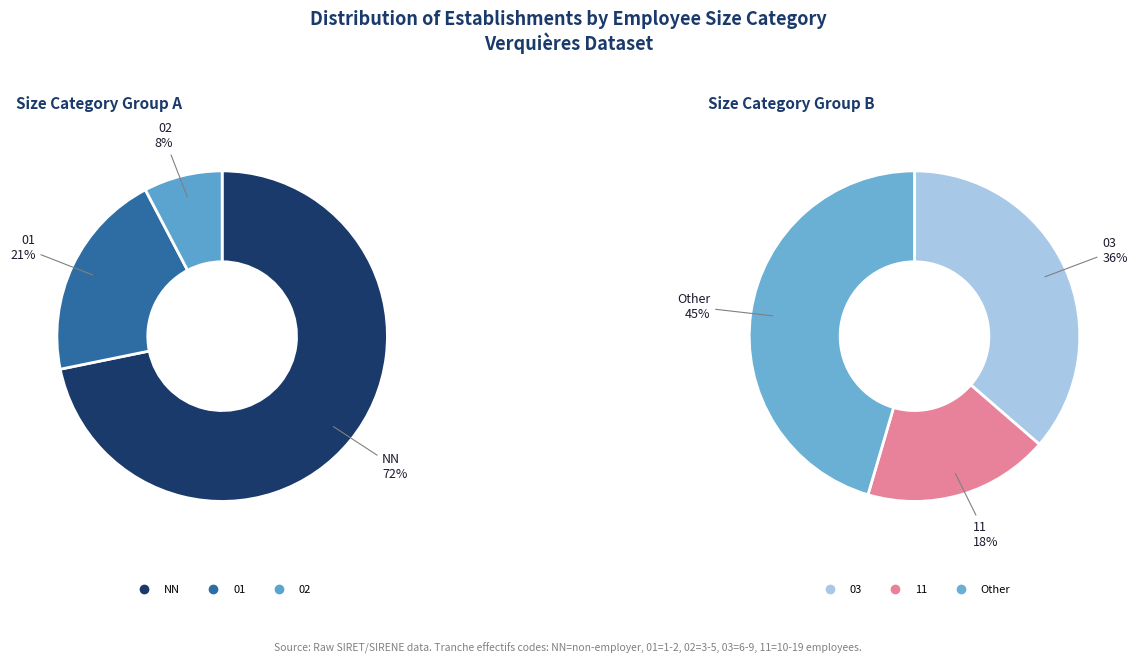

How many segments does this pie chart have?

6